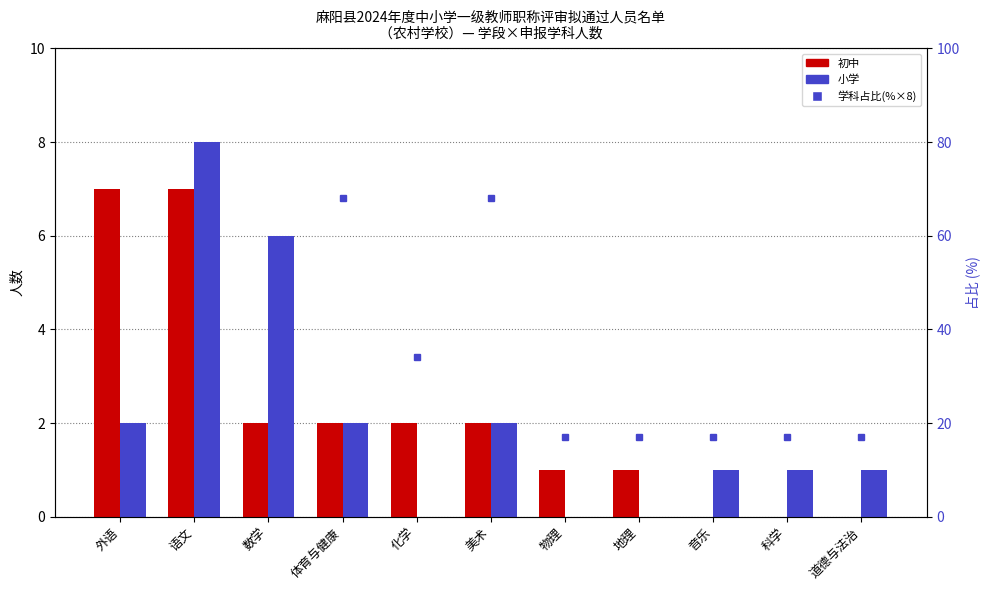

Count the number of categories in the chart.

11